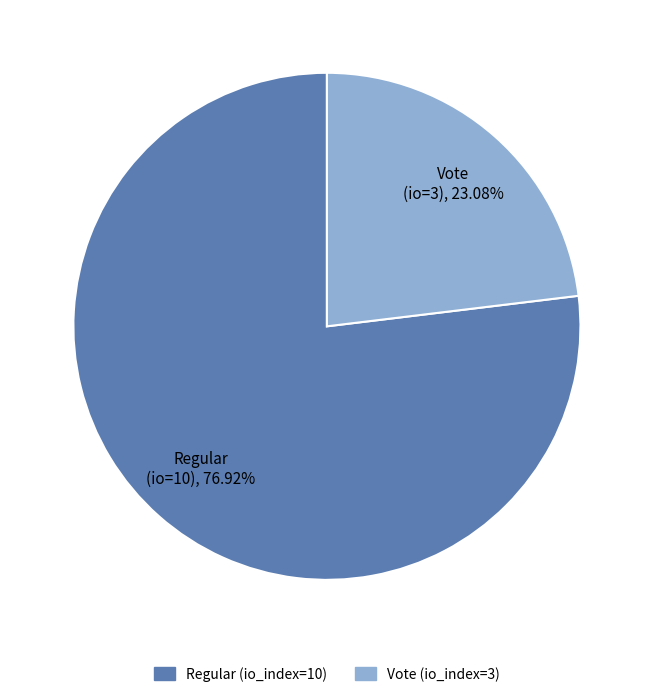

Combined, what portion of the pie is Regular (io_index=10) and Vote (io_index=3)?

100.0%